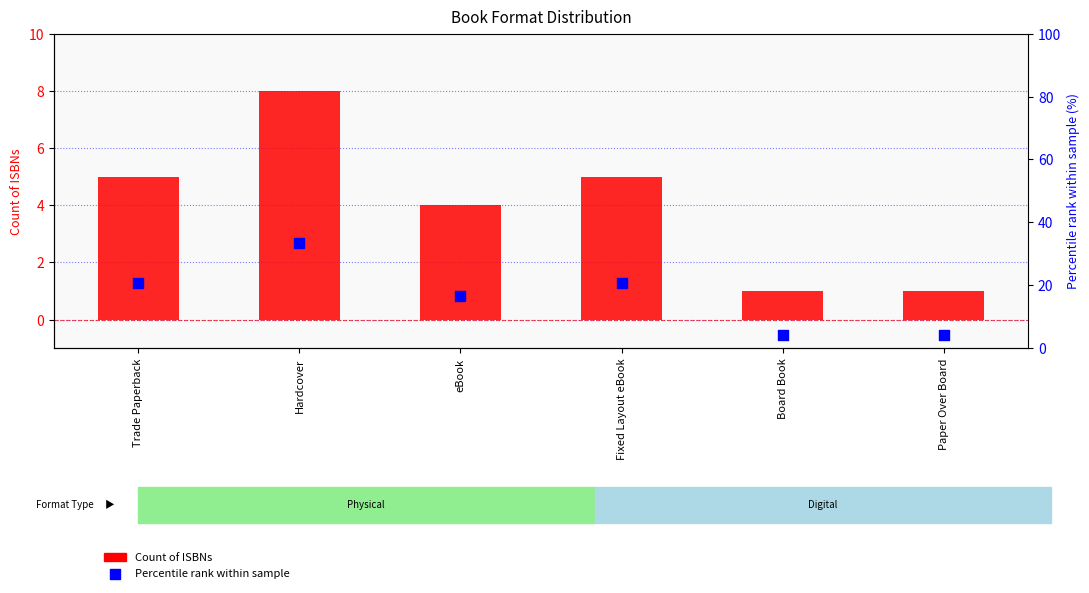

What is the total value across all series at Paper Over Board?

5.2